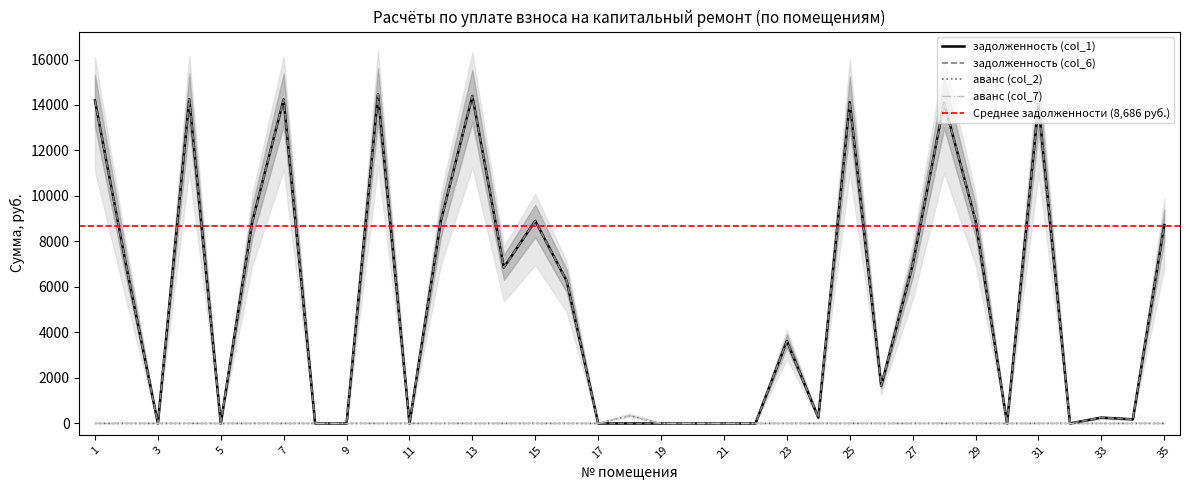

In задолженность (col_6), how many points are higher than both neighbors (excluding endpoints)?

10